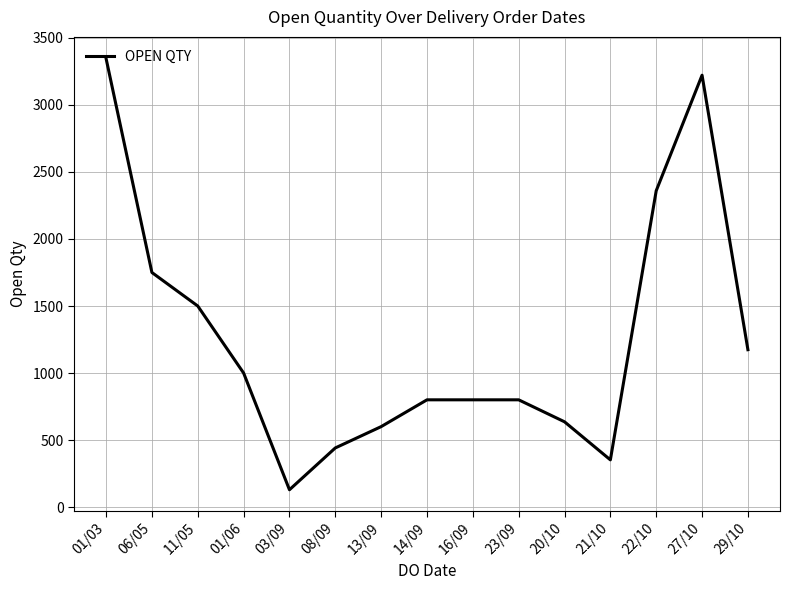

What position from the right is 20/10?

5